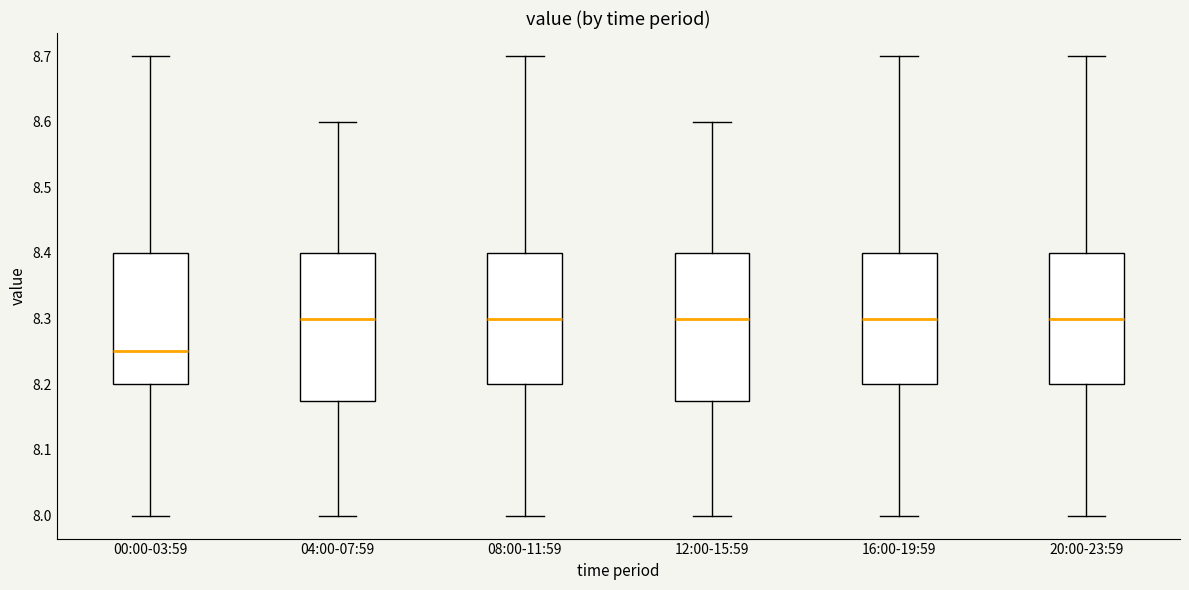

Reading left to right, read every box against the y-axis: the position of its median line, the range the box covers, and the ends of its whiskers. The values are not printed on the chart, so give them approximately, as read against the axis.

00:00-03:59: median 8.25, box 8.20 to 8.40, whiskers 8.00 to 8.70
04:00-07:59: median 8.30, box 8.18 to 8.40, whiskers 8.00 to 8.60
08:00-11:59: median 8.30, box 8.20 to 8.40, whiskers 8.00 to 8.70
12:00-15:59: median 8.30, box 8.18 to 8.40, whiskers 8.00 to 8.60
16:00-19:59: median 8.30, box 8.20 to 8.40, whiskers 8.00 to 8.70
20:00-23:59: median 8.30, box 8.20 to 8.40, whiskers 8.00 to 8.70